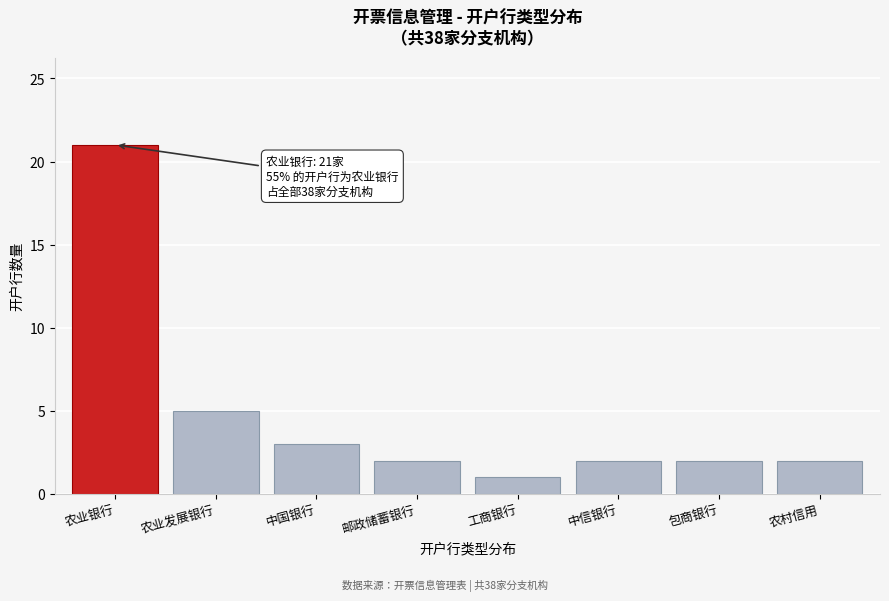

Reading left to right, transcribe all the data shown in this chart.

21	5	3	2	1	2	2	2